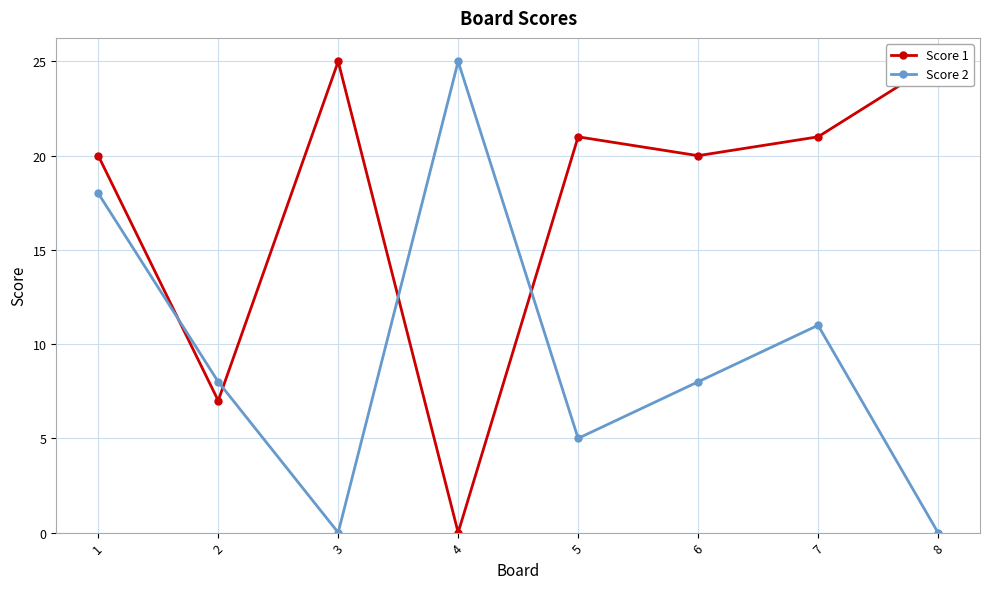

Is it true that Score 2 equals 16 at 8?

False